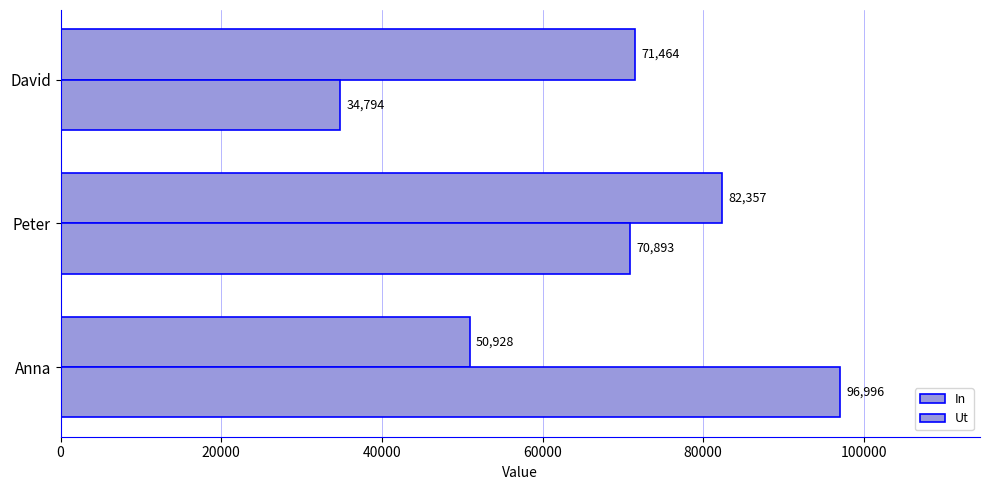

At how many categories does at least one series exceed 81179?

2